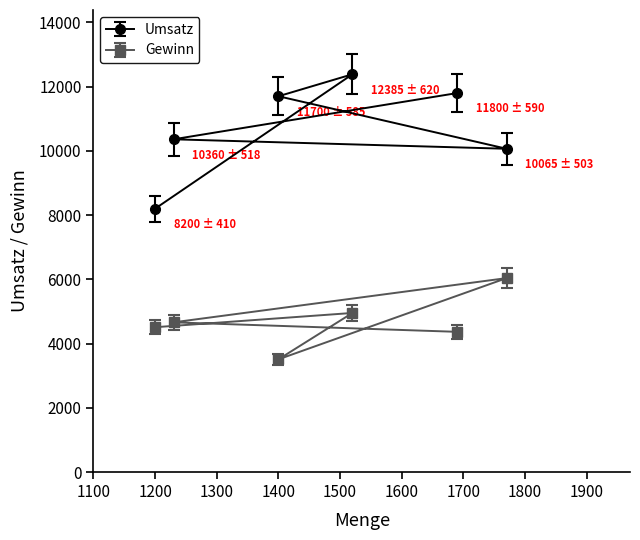

The Gewinn series shows 3510 at 1400. True or false?

True